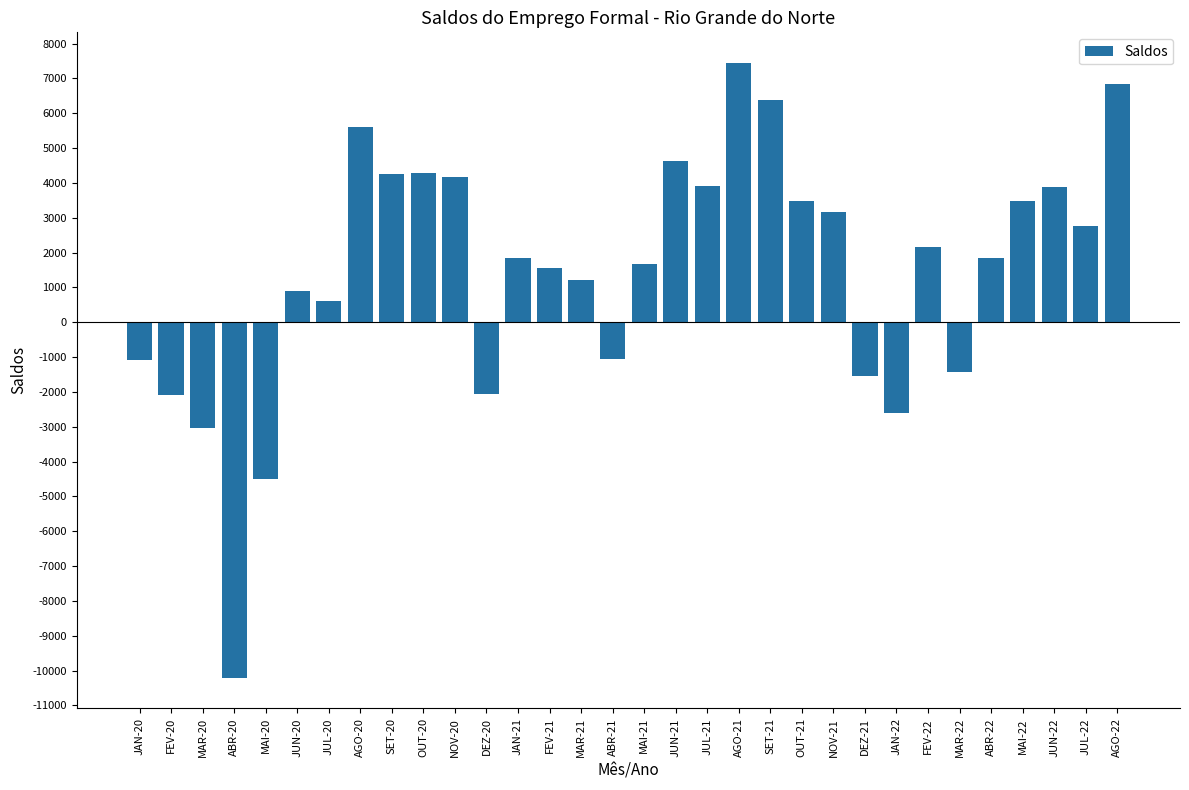

How many data points does each series have?

32